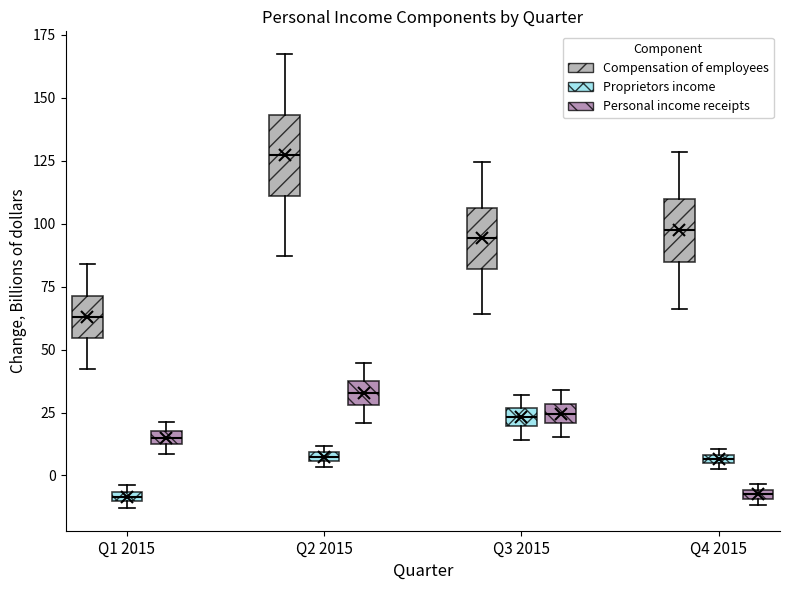

Which box is the tallest, from its lower edge to its upper edge?

Q2 2015 (Compensation of employees)